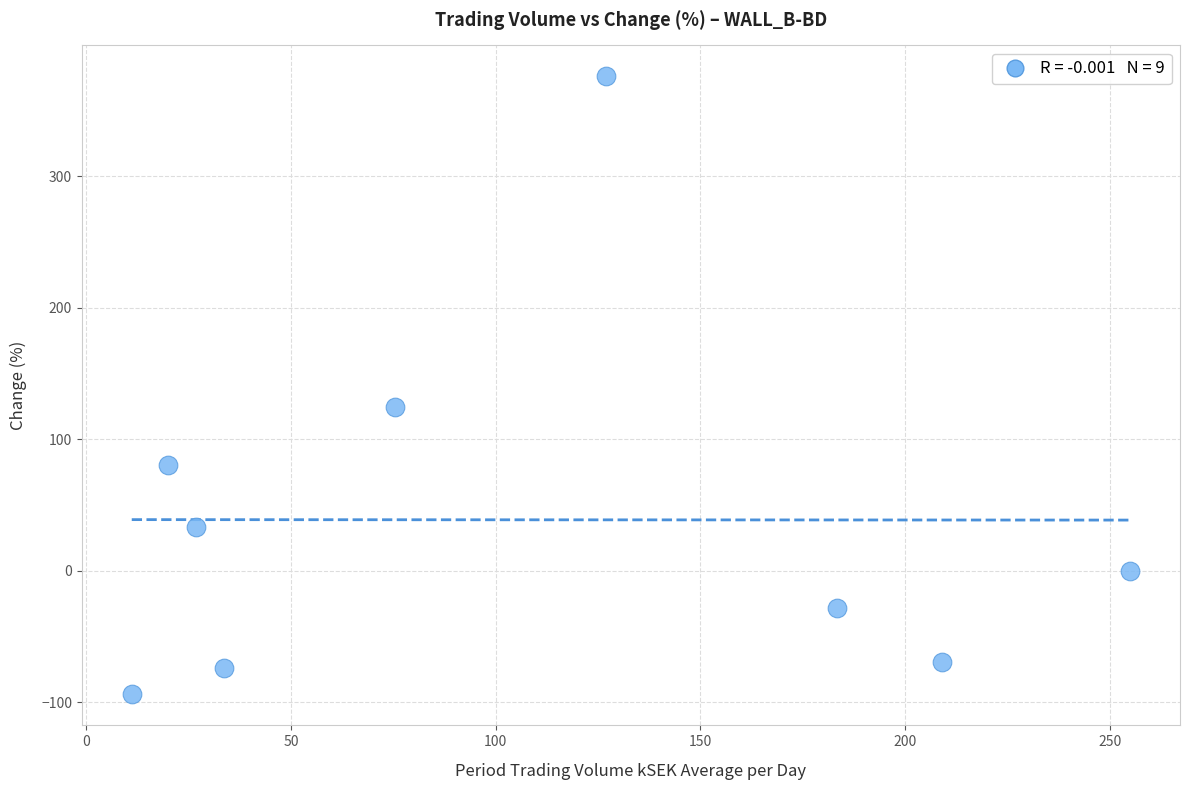

What is the average X value?

104.6